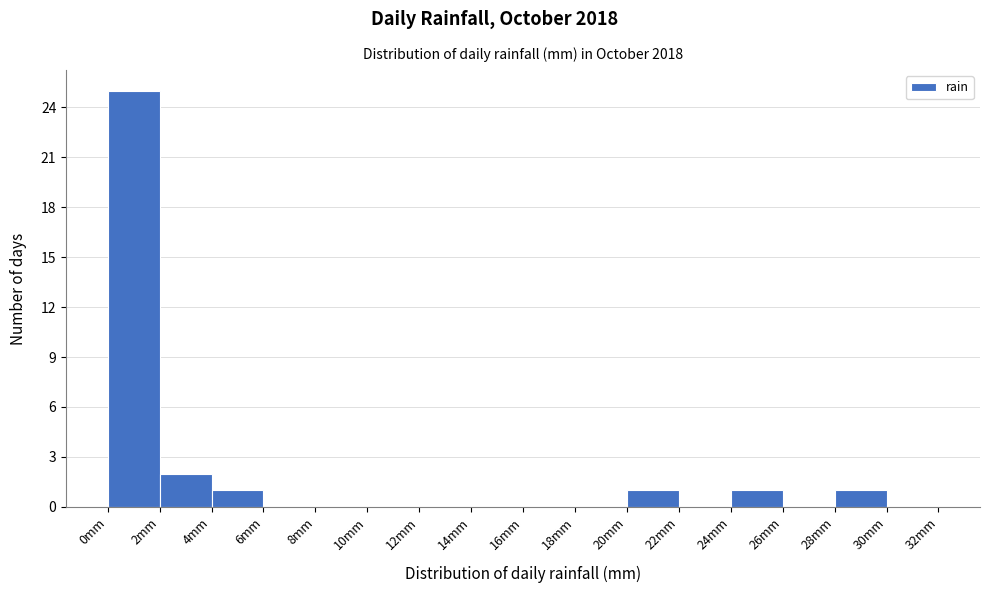

Which range on the x-axis has the tallest bar?

0 to 2